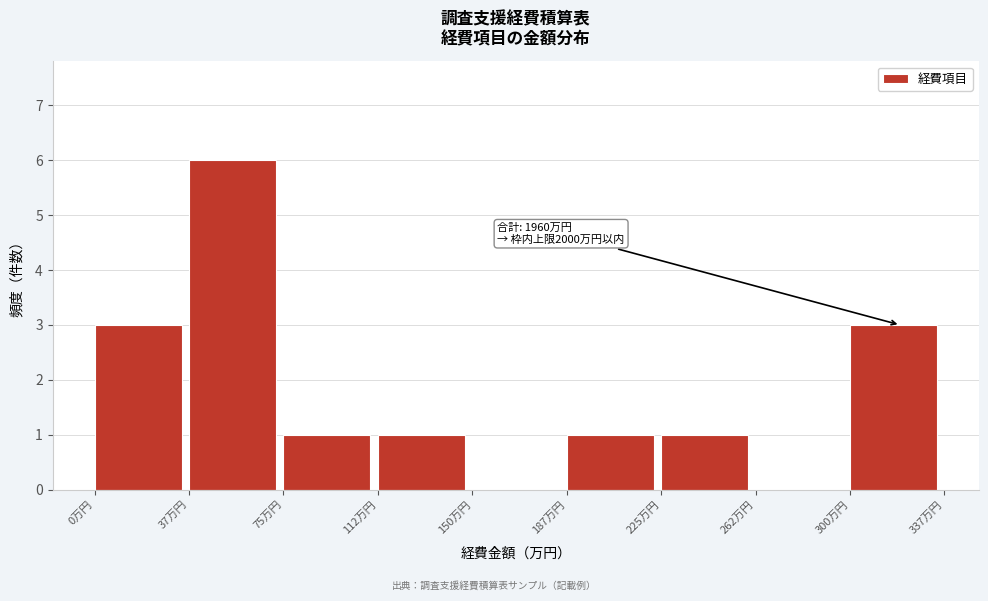

Over which range of the x-axis is the bar tallest?

37.5 to 75.0